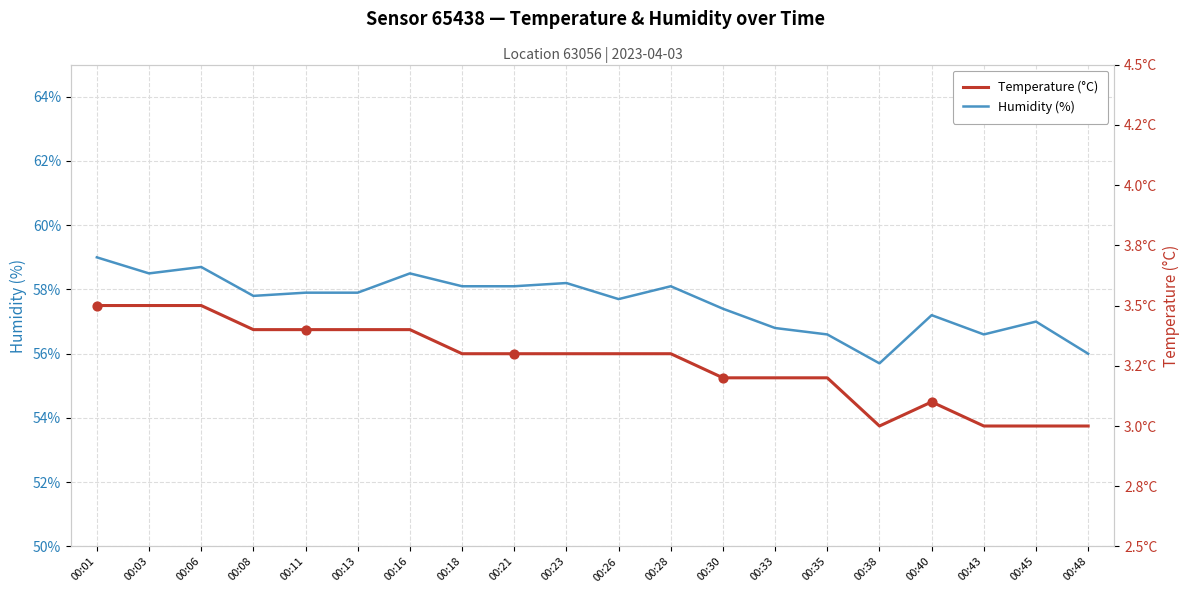

What is the total value across all series at 00:08?

61.2